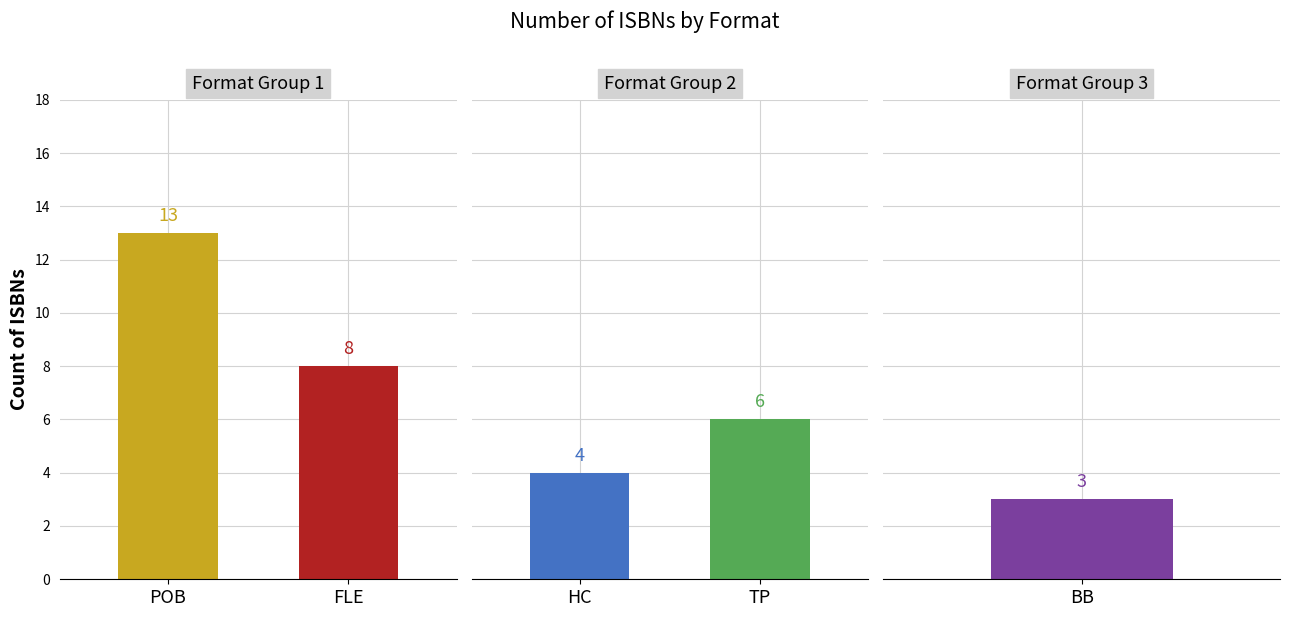

What is the difference between the second highest and second lowest values?

4